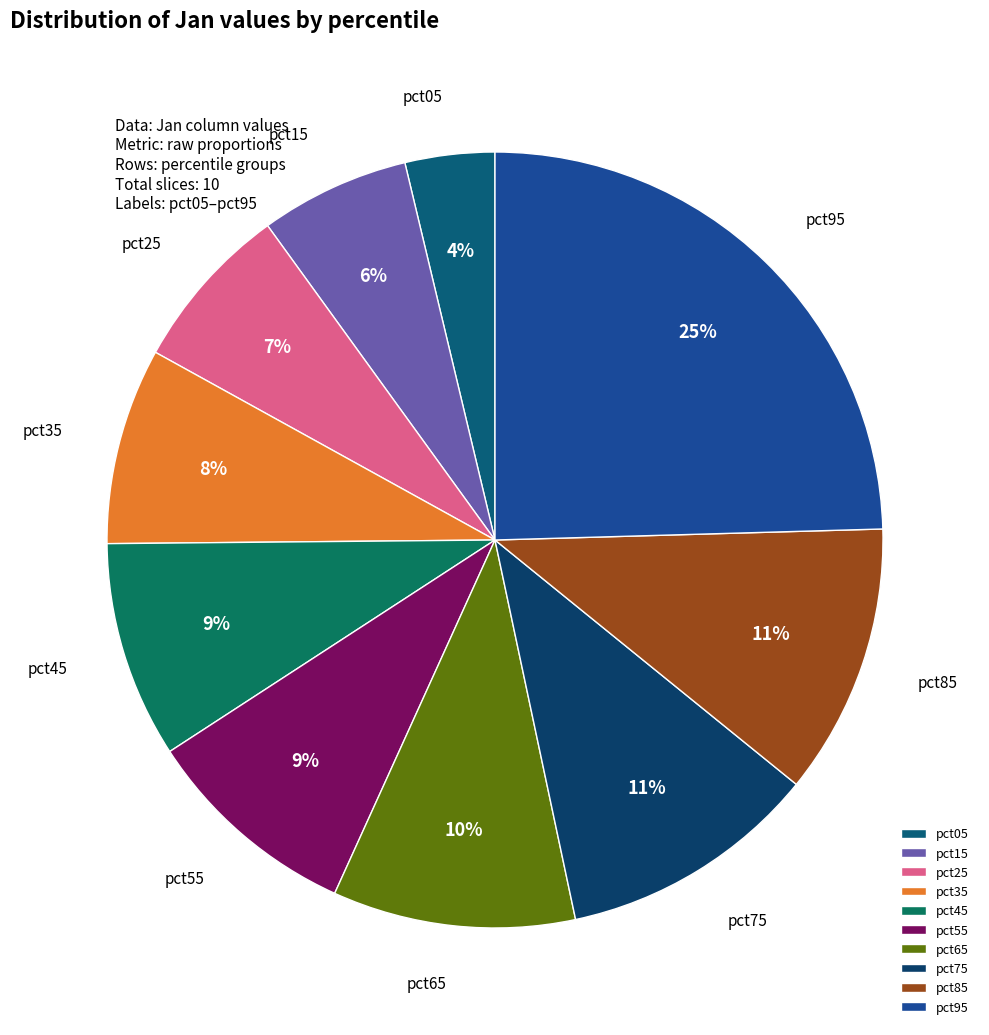

To the nearest percent, what is the difference between the largest and smallest slice percentages?

21%